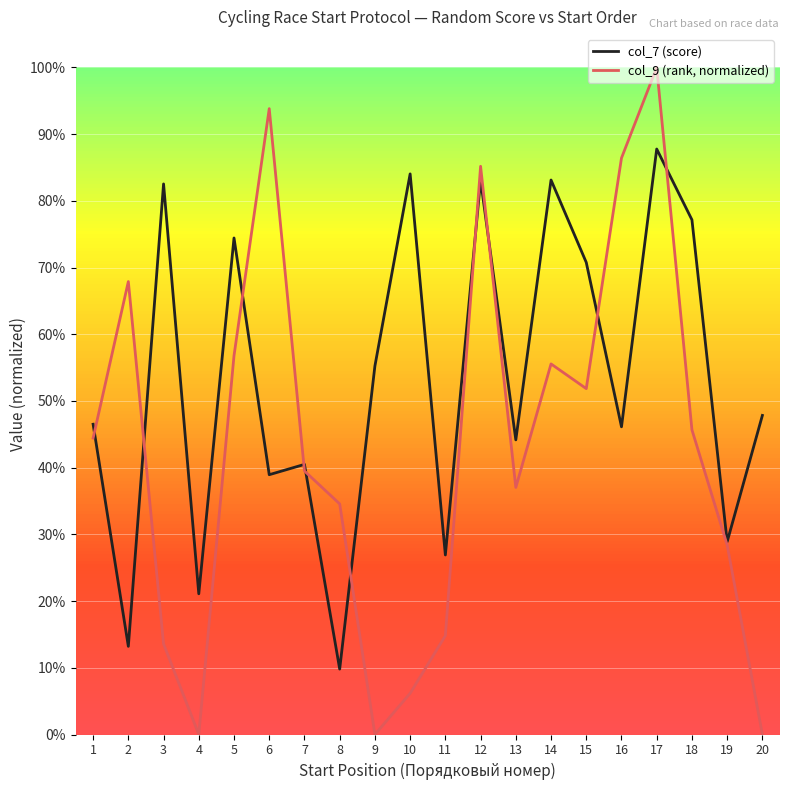

Which series changed the most between 5 and 11?

col_7 (score)